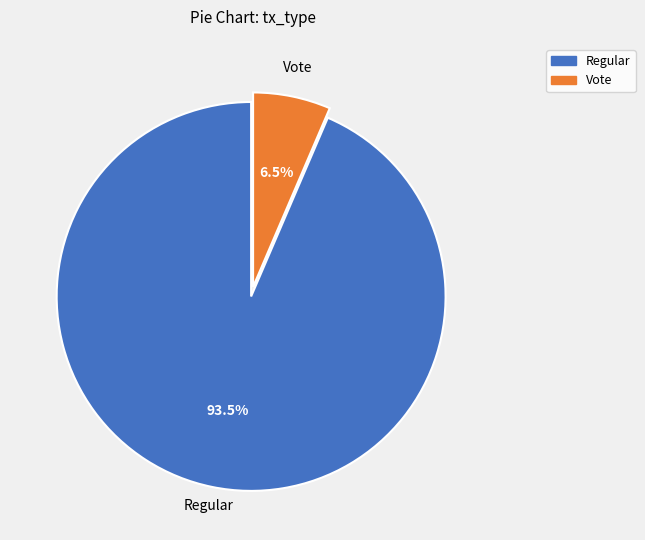

Which slice represents more than half of the pie?

Regular